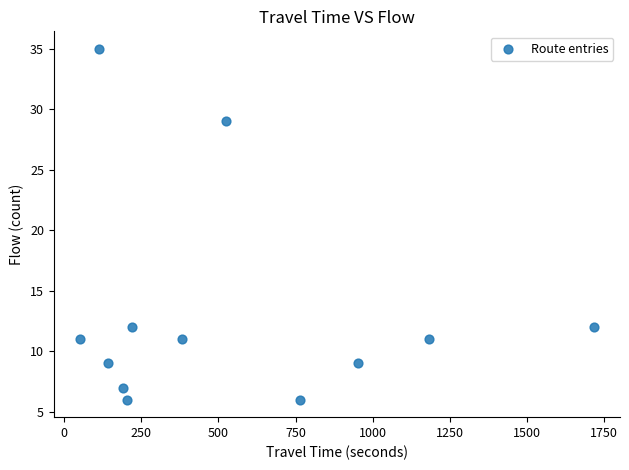

What is the range of Y values (max minus min)?

29